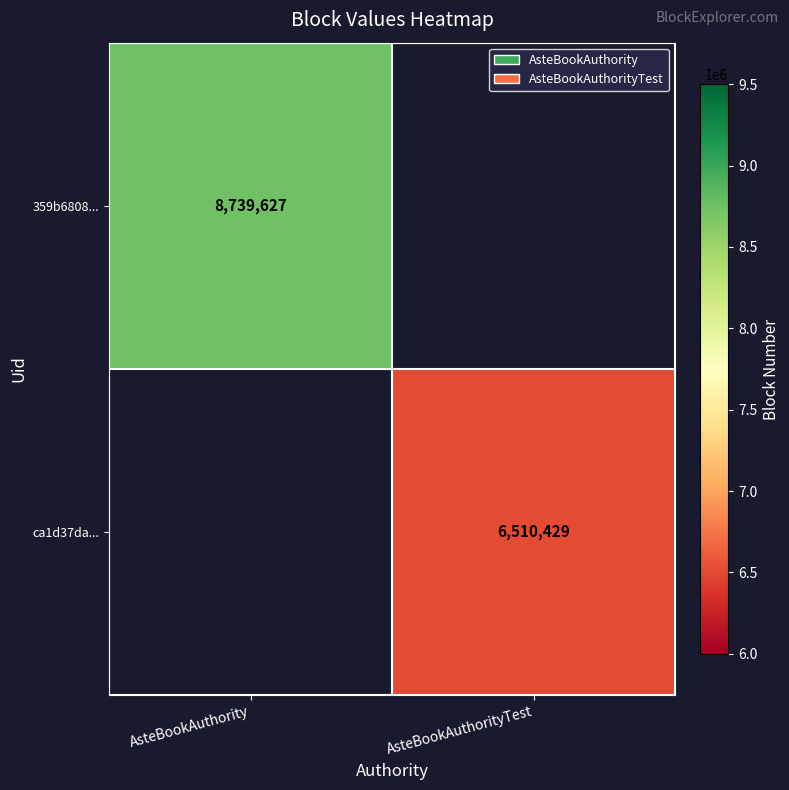

True or false: 359b6808... has a value of 1927655 at AsteBookAuthority.

False